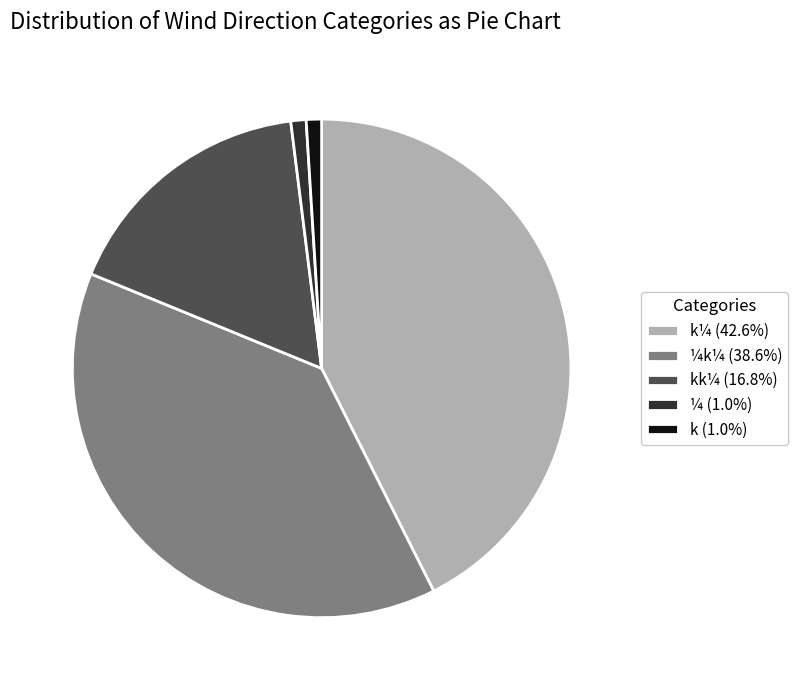

Is k (1.0%) the majority of the pie?

No